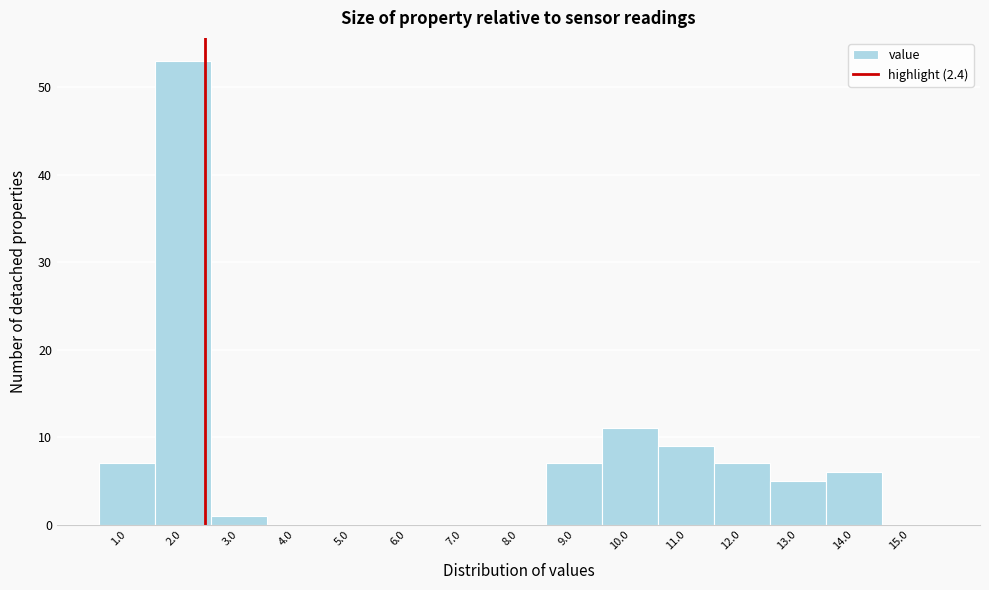

Which range on the x-axis has the tallest bar?

1.5 to 2.5